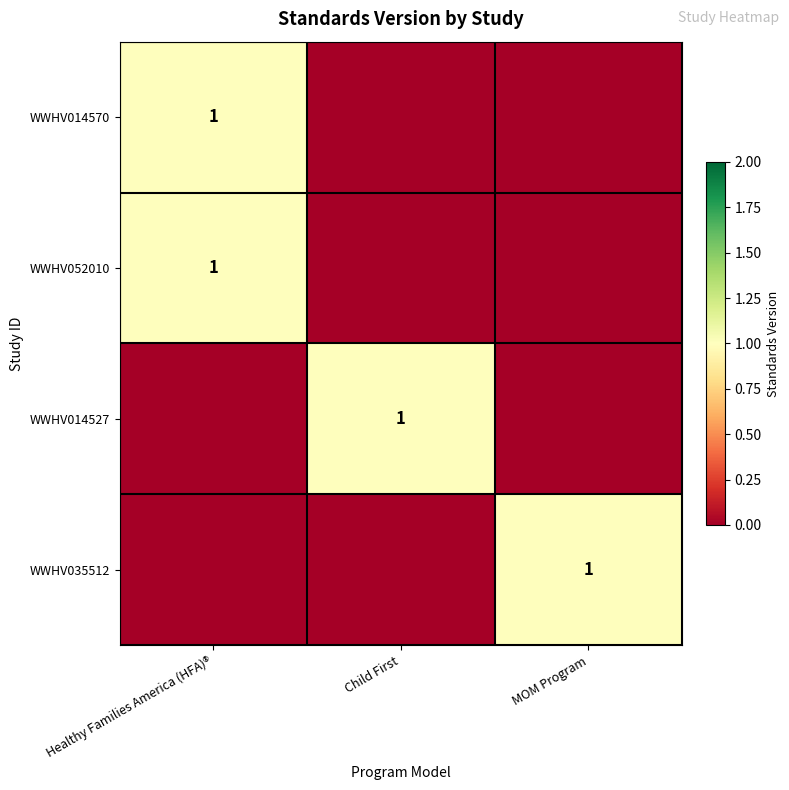

The WWHV035512 series shows 1 at MOM Program. True or false?

True